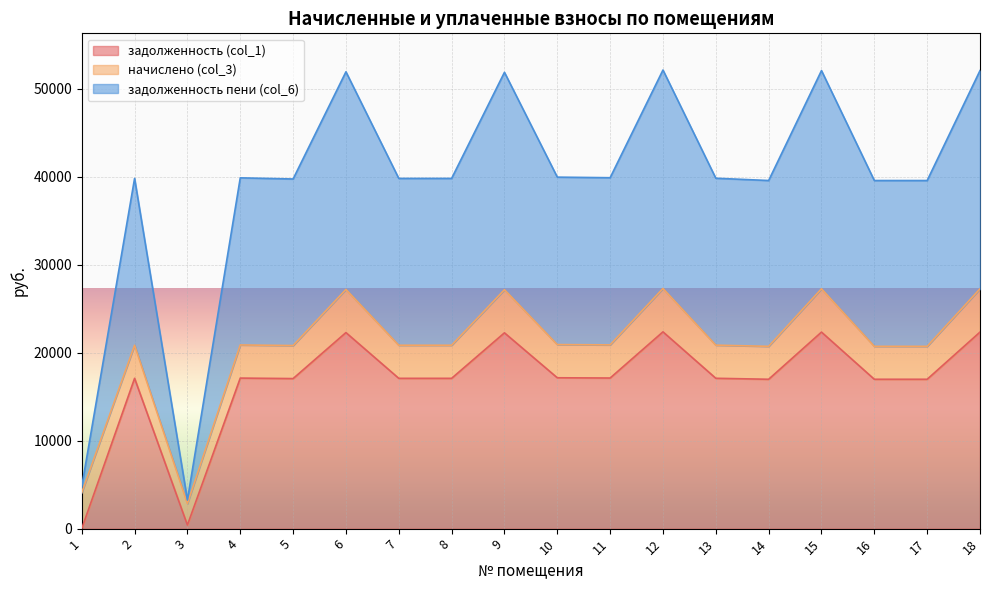

What is the average value of the задолженность пени (col_6) series?

39209.6